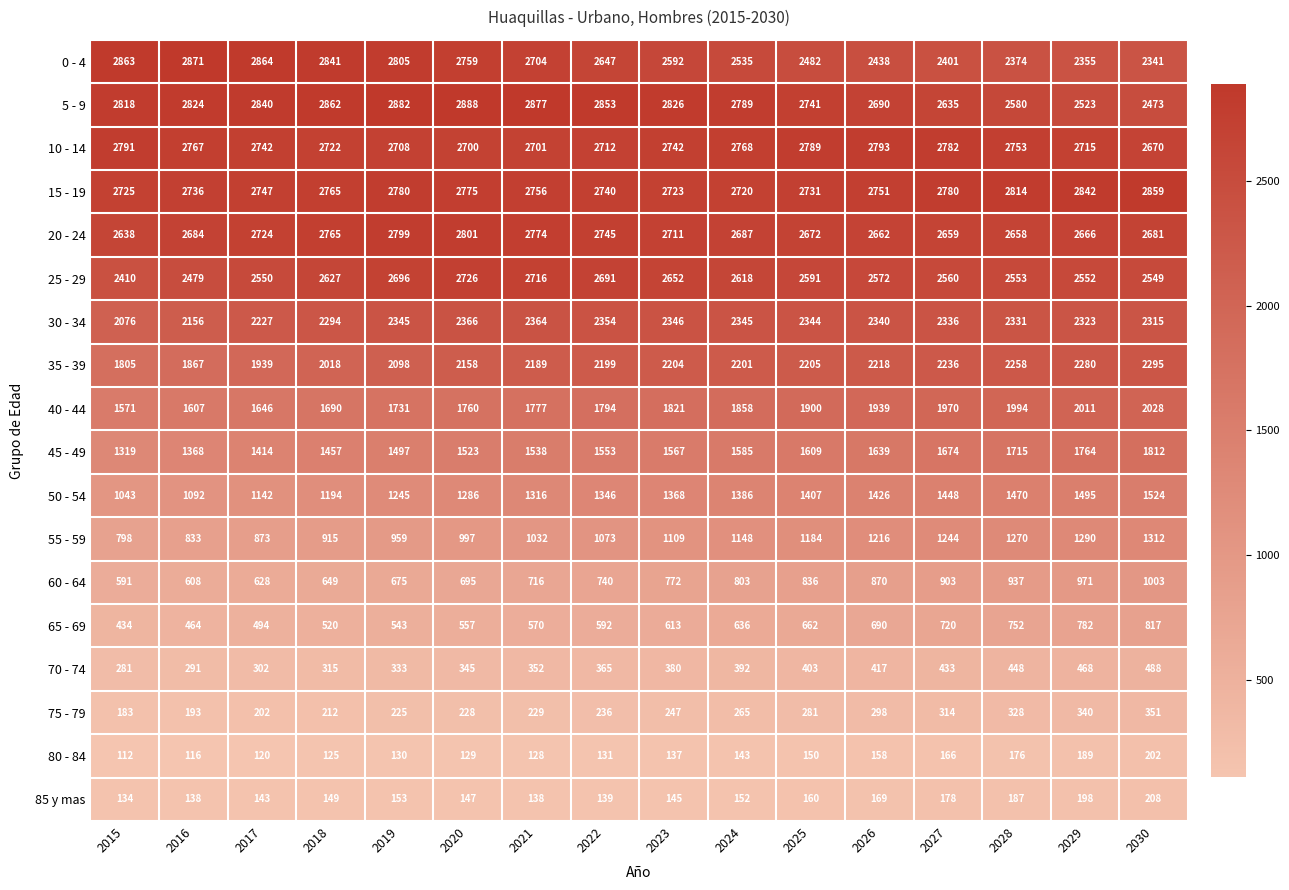

What is the minimum value shown in the chart?

112